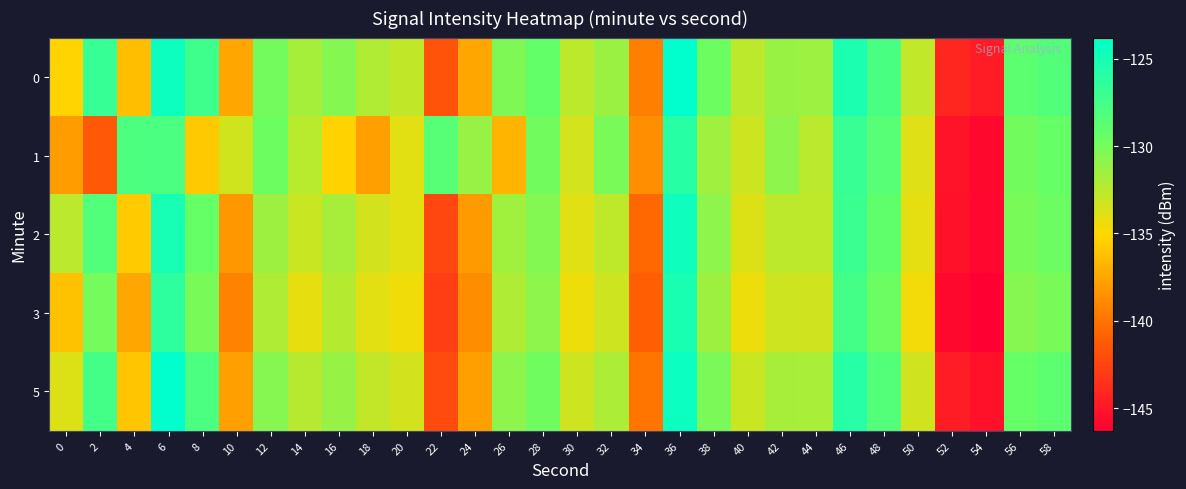

Reading right to left, list all the values displayed in this chart.

0: 58=-128.3	56=-128.8	54=-144.7	52=-144.1	50=-132.8	48=-127.8	46=-125.3	44=-131.4	42=-131.3	40=-132.6	38=-129.6	36=-123.8	34=-139.4	32=-131.3	30=-132.6	28=-129.2	26=-130.3	24=-137.5	22=-141.7	20=-132.7	18=-132.1	16=-130.6	14=-131.8	12=-129.9	10=-137.5	8=-127.3	6=-124.5	4=-136.3	2=-126.8	0=-135.2
1: 58=-129.4	56=-129.9	54=-145.8	52=-145.2	50=-133.9	48=-128.5	46=-126.9	44=-132.5	42=-130.9	40=-133.2	38=-131.5	36=-126.0	34=-138.7	32=-130.1	30=-133.5	28=-129.9	26=-136.8	24=-131.2	22=-128.5	20=-134.0	18=-137.8	16=-135.3	14=-132.5	12=-129.6	10=-133.3	8=-135.8	6=-127.9	4=-128.1	2=-141.4	0=-138.0
2: 58=-129.6	56=-130.1	54=-145.9	52=-145.3	50=-134.1	48=-129.1	46=-127.0	44=-132.7	42=-132.6	40=-133.8	38=-130.9	36=-124.6	34=-140.6	32=-132.7	30=-133.9	28=-130.5	26=-131.6	24=-138.1	22=-142.3	20=-134.0	18=-133.4	16=-131.8	14=-133.1	12=-131.5	10=-138.2	8=-129.4	6=-125.1	4=-135.7	2=-128.3	0=-132.5
3: 58=-130.1	56=-130.6	54=-146.3	52=-145.8	50=-134.6	48=-129.6	46=-127.6	44=-133.3	42=-133.2	40=-134.4	38=-131.5	36=-125.2	34=-141.1	32=-133.2	30=-134.4	28=-130.9	26=-132.1	24=-138.7	22=-142.8	20=-134.5	18=-134.0	16=-132.3	14=-134.2	12=-132.1	10=-139.3	8=-130.1	6=-126.3	4=-137.5	2=-130.0	0=-136.1
5: 58=-128.9	56=-129.4	54=-145.3	52=-144.7	50=-133.3	48=-128.4	46=-125.9	44=-131.9	42=-131.8	40=-133.1	38=-130.2	36=-124.4	34=-139.9	32=-132.0	30=-133.2	28=-129.8	26=-130.9	24=-137.8	22=-142.1	20=-133.4	18=-132.8	16=-131.2	14=-132.4	12=-130.6	10=-137.8	8=-128.0	6=-123.8	4=-136.0	2=-127.6	0=-133.8